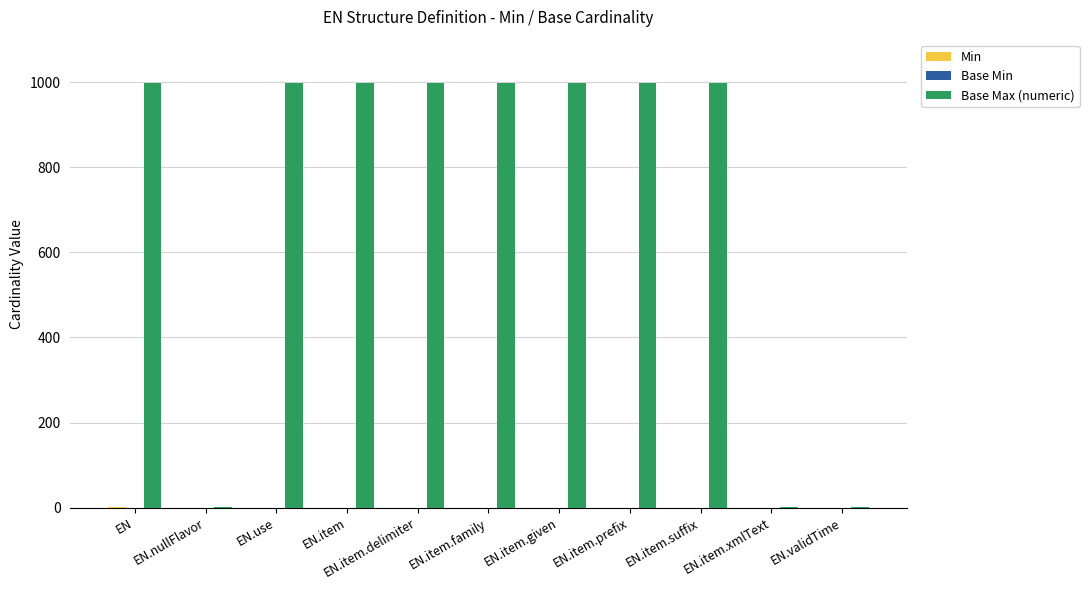

Which series has the largest total across all categories?

Base Max (numeric)